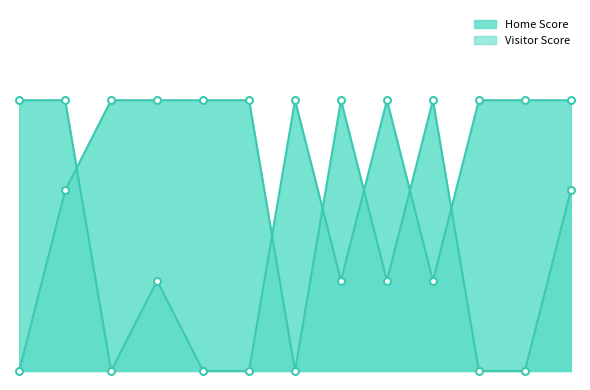

Reading left to right, transcribe all the data shown in this chart.

Home Score: 2020-09-21=3	2020-09-23=3	2020-09-25=0	2020-09-29=1	2020-10-01=0	2020-10-05=0	2020-10-07=3	2020-10-09=1	2020-10-14=3	2020-10-16=1	2020-10-19=3	2020-10-21=3	2020-10-23=3
Visitor Score: 2020-09-21=0	2020-09-23=2	2020-09-25=3	2020-09-29=3	2020-10-01=3	2020-10-05=3	2020-10-07=0	2020-10-09=3	2020-10-14=1	2020-10-16=3	2020-10-19=0	2020-10-21=0	2020-10-23=2